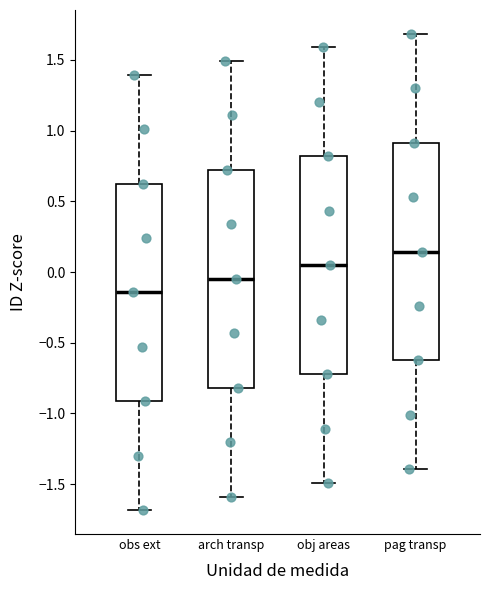

Where does the upper whisker of the box for pag transp end on the y-axis? The values are not printed on the chart, so give them approximately, as read against the axis.

1.70